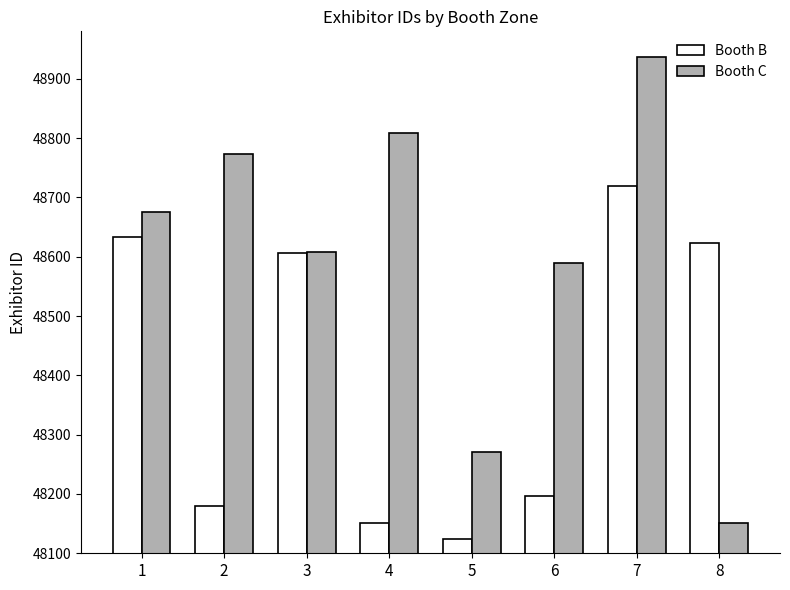

What are all the series names shown in the legend?

Booth B, Booth C